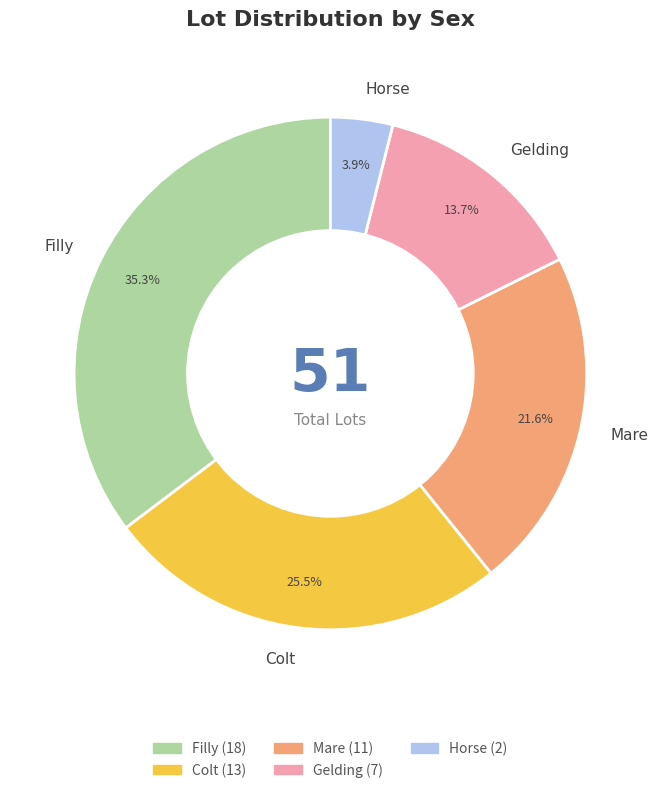

Is the sum of Filly and Gelding greater than half?

No